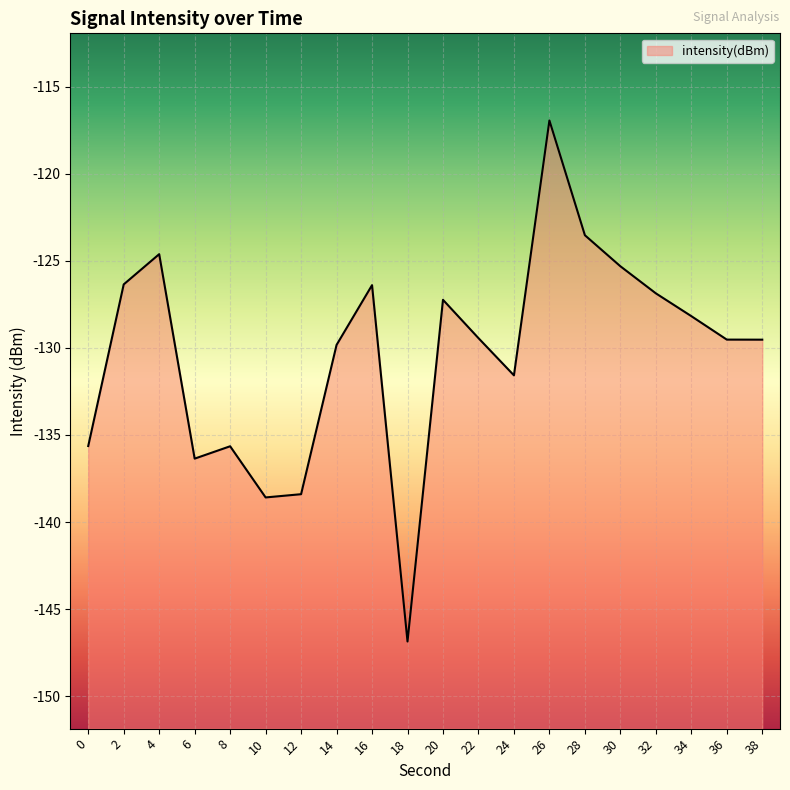

What is the change in value from 20 to 32?

+0.4